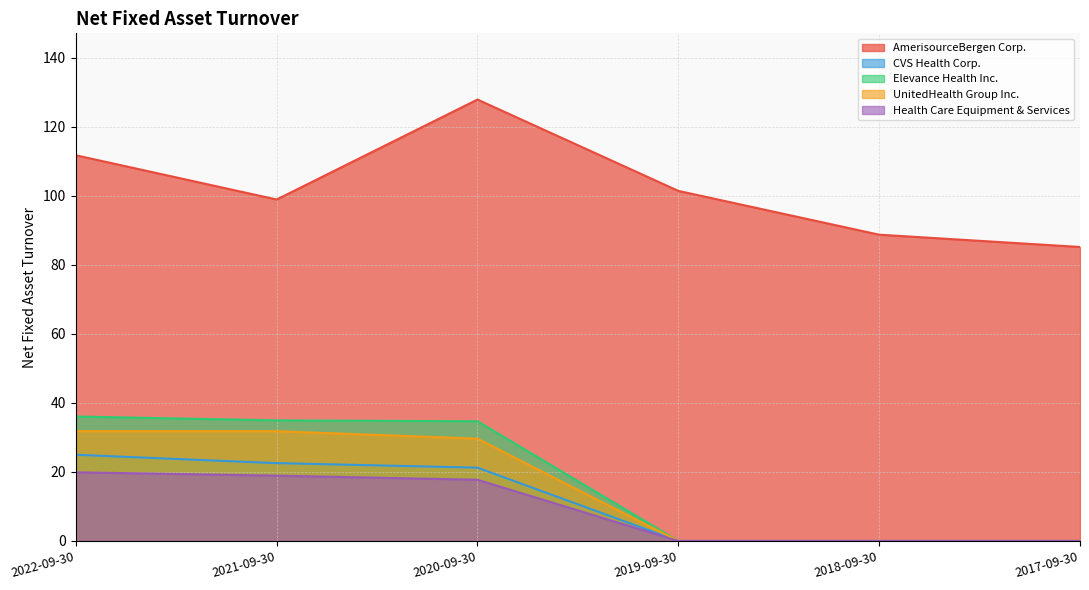

Reading right to left, what are all the values shown in this chart?

AmerisourceBergen Corp.: 2017-09-30=85.2	2018-09-30=88.7	2019-09-30=101.4	2020-09-30=127.9	2021-09-30=98.9	2022-09-30=111.8
CVS Health Corp.: 2017-09-30=0.0	2018-09-30=0.0	2019-09-30=0.0	2020-09-30=21.2	2021-09-30=22.6	2022-09-30=25.0
Elevance Health Inc.: 2017-09-30=0.0	2018-09-30=0.0	2019-09-30=0.0	2020-09-30=34.7	2021-09-30=34.9	2022-09-30=36.1
UnitedHealth Group Inc.: 2017-09-30=0.0	2018-09-30=0.0	2019-09-30=0.0	2020-09-30=29.6	2021-09-30=31.8	2022-09-30=31.8
Health Care Equipment & Services: 2017-09-30=0.0	2018-09-30=0.0	2019-09-30=0.0	2020-09-30=17.7	2021-09-30=18.9	2022-09-30=19.9